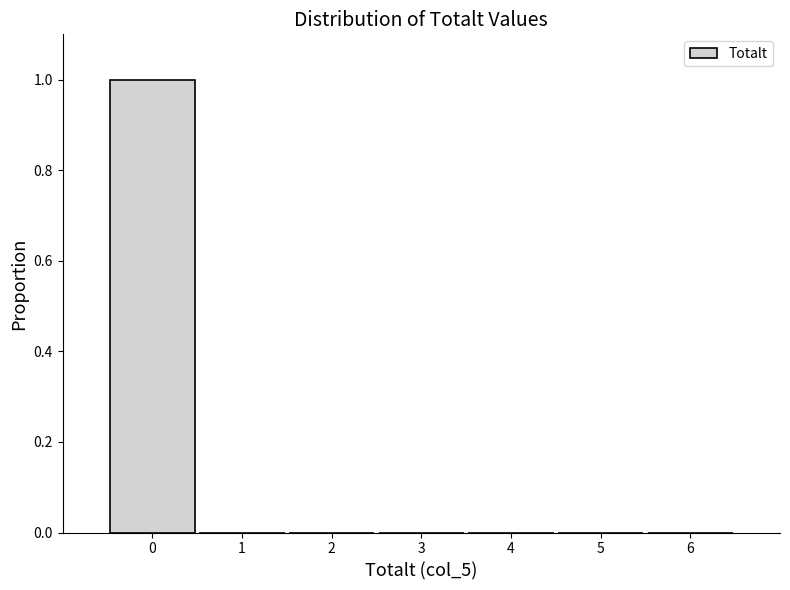

Which range on the x-axis has the tallest bar?

-0.5 to 0.5